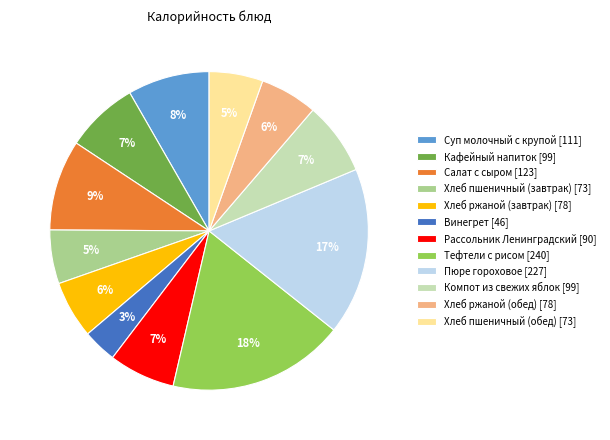

Combined, do Кафейный напиток and Рассольник Ленинградский account for over 50%?

No